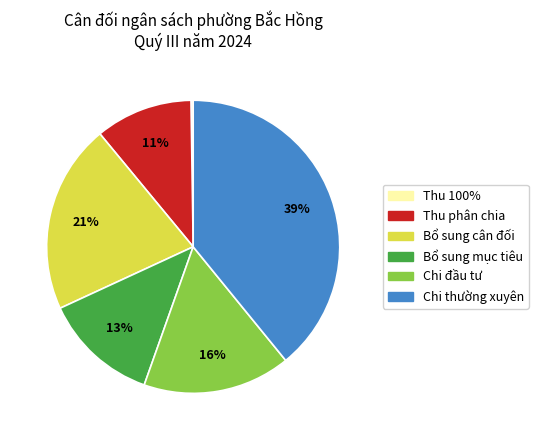

The Thu phân chia slice represents 1% of the pie. True or false?

False